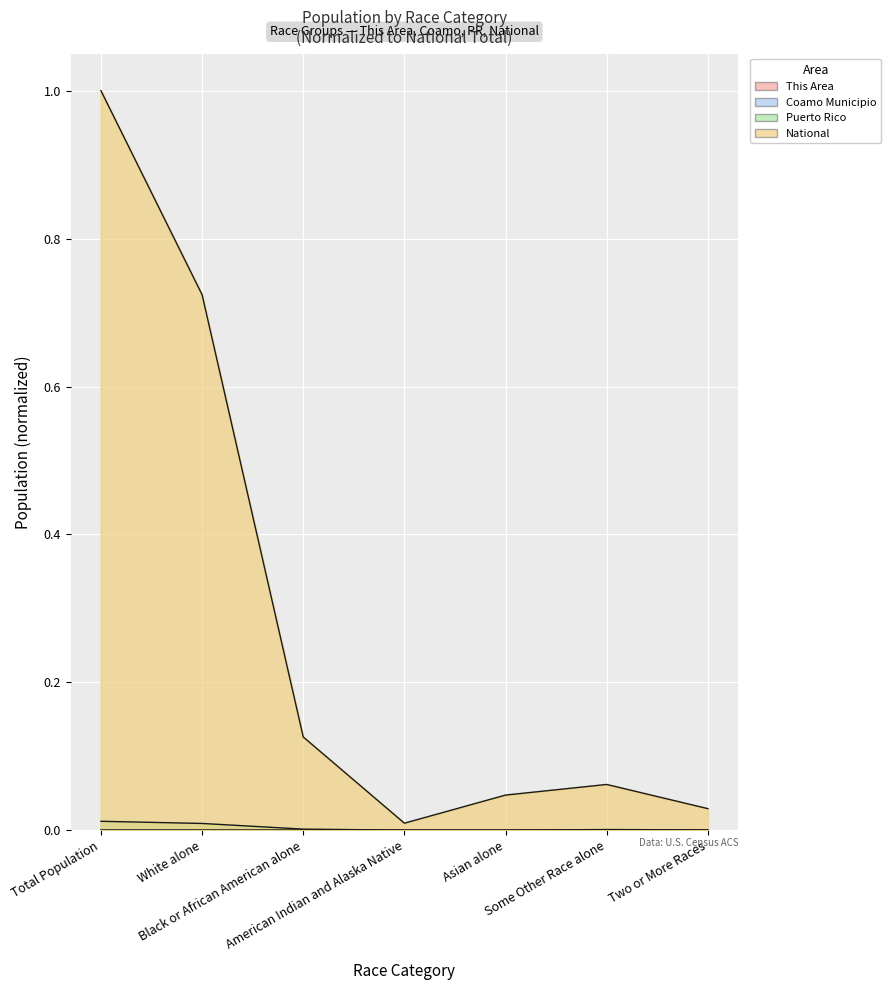

What is the label of the 6th point from the right?

White alone